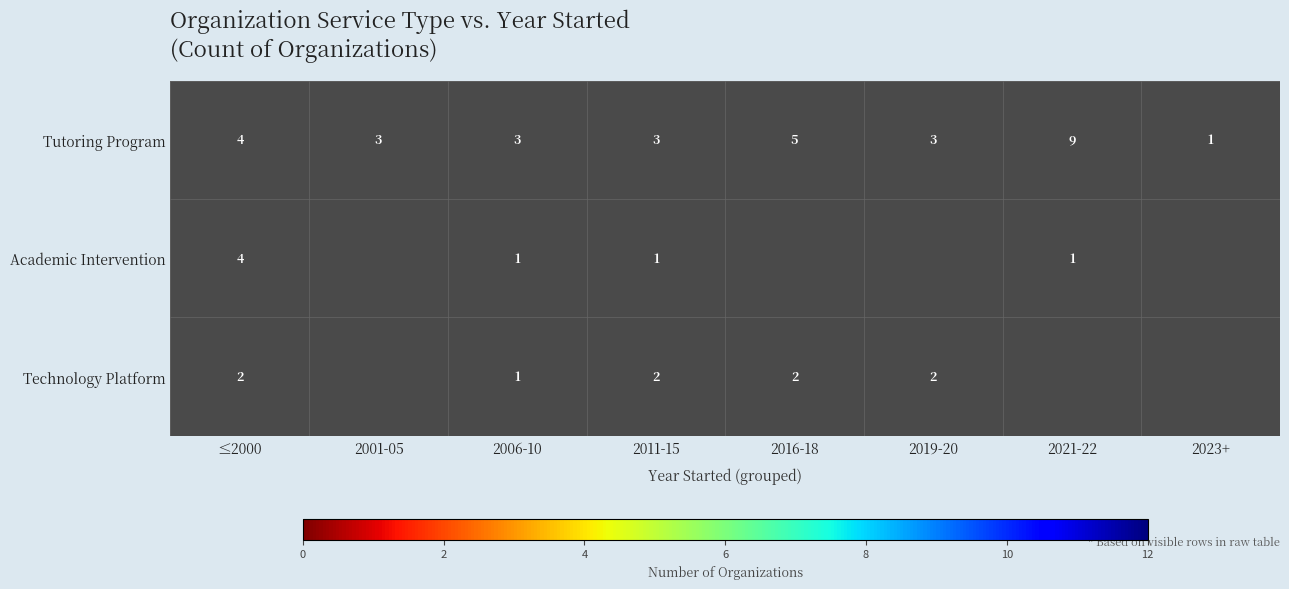

What is the sum of the Tutoring Program values at 2016-18 and 2023+?

6